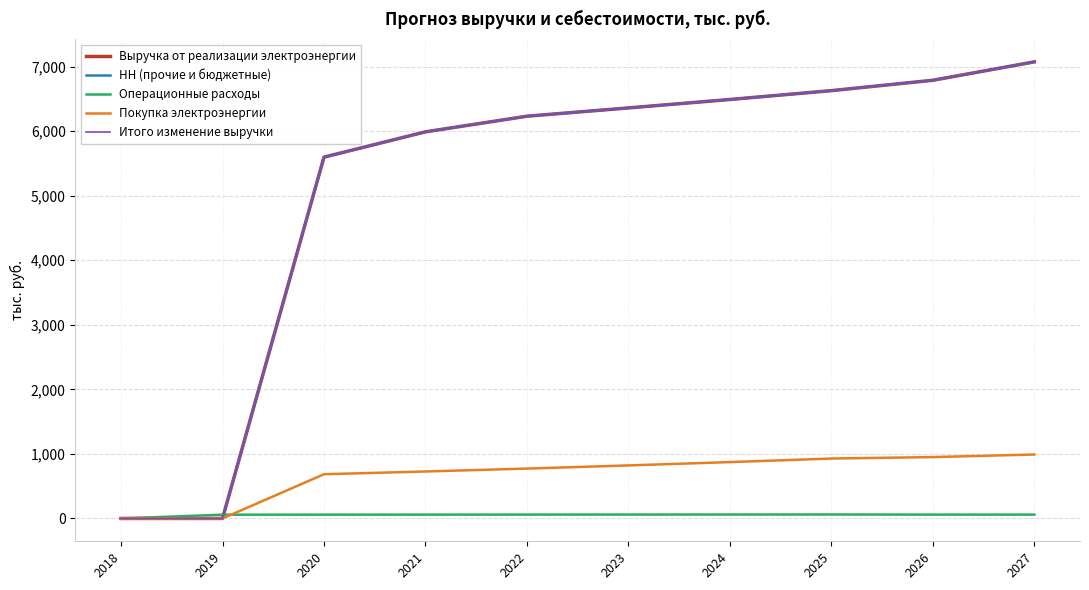

Where does the Выручка от реализации электроэнергии series first go above 6359?

2023